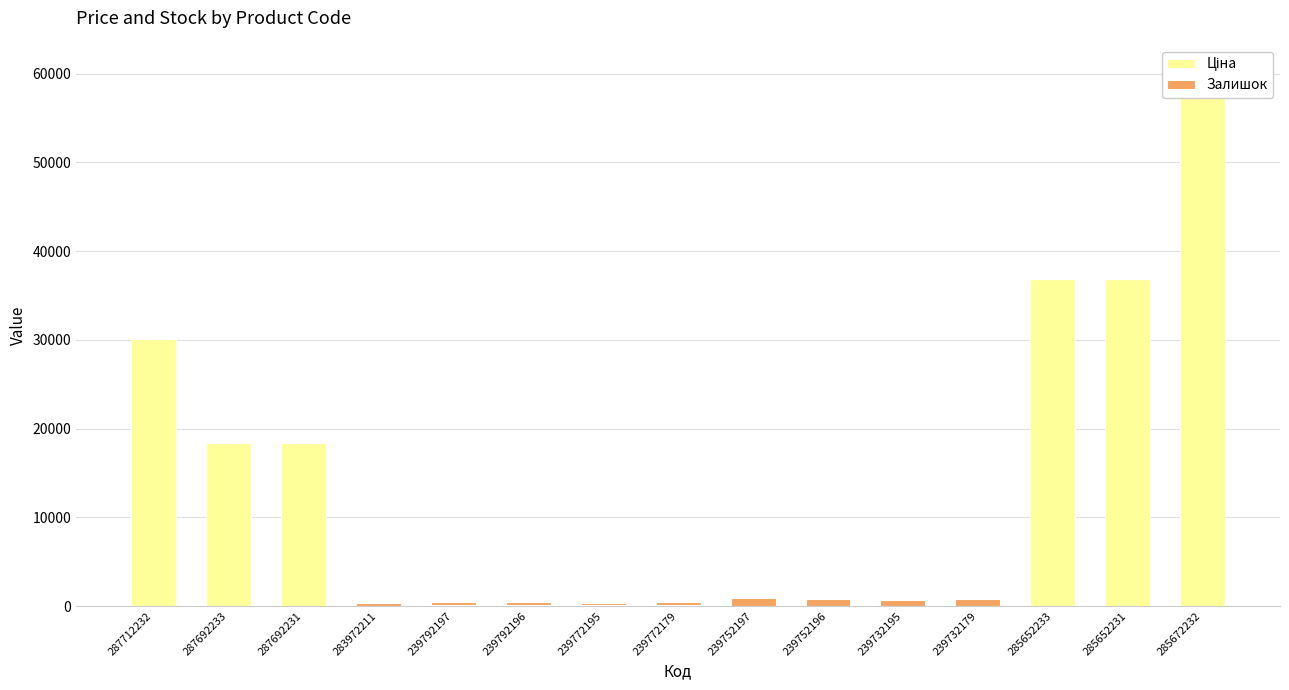

What is the difference between the highest and lowest values at 287692233?

18420.9